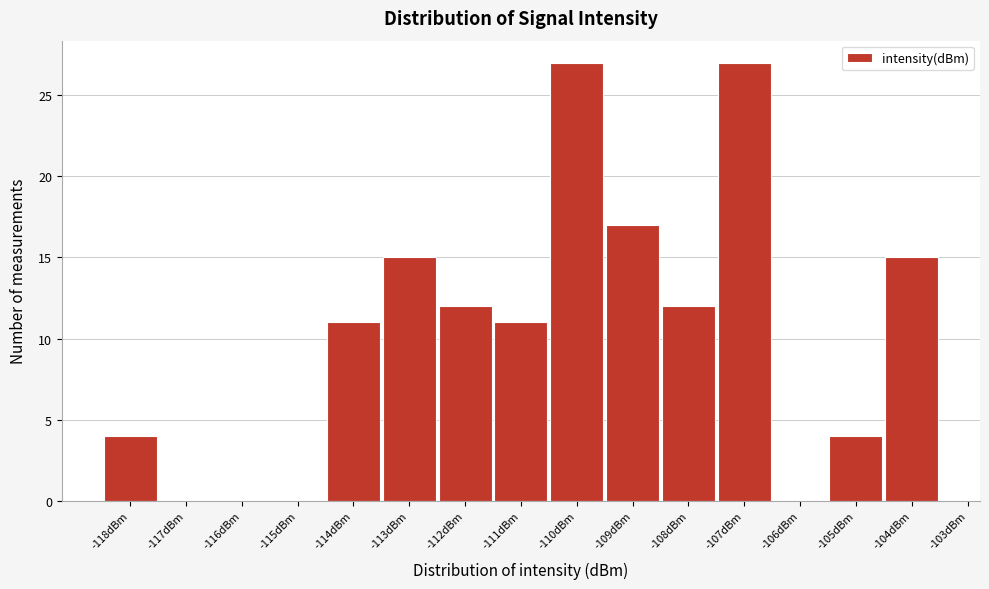

Reading right to left, what are all the values shown in this chart?

-104dBm=15	-105dBm=4	-106dBm=0	-107dBm=27	-108dBm=12	-109dBm=17	-110dBm=27	-111dBm=11	-112dBm=12	-113dBm=15	-114dBm=11	-115dBm=0	-116dBm=0	-117dBm=0	-118dBm=4